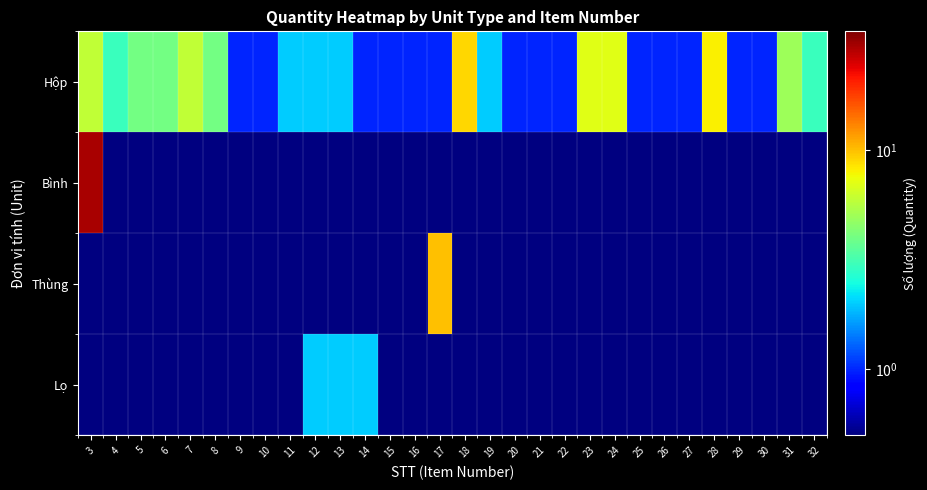

Is the value of Lọ at 27 greater than the value of Bình at 28?

No